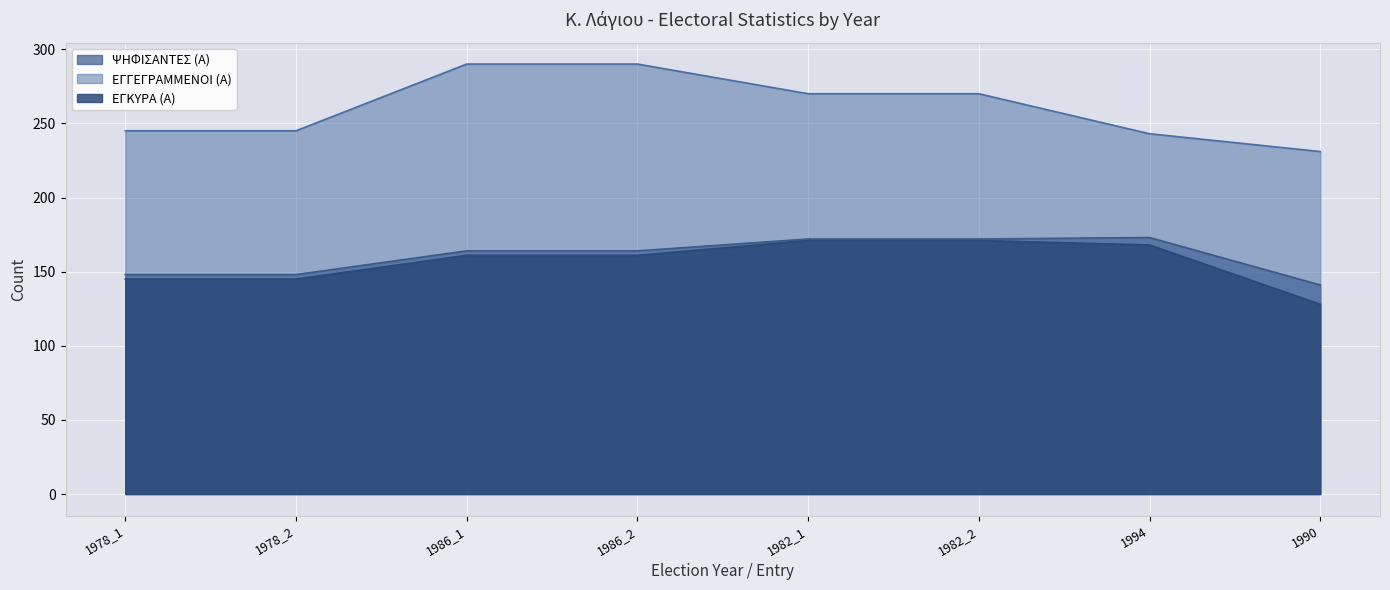

What is the value of the ΕΓΓΕΓΡΑΜΜΕΝΟΙ (Α) point at the 4th from the left?

290